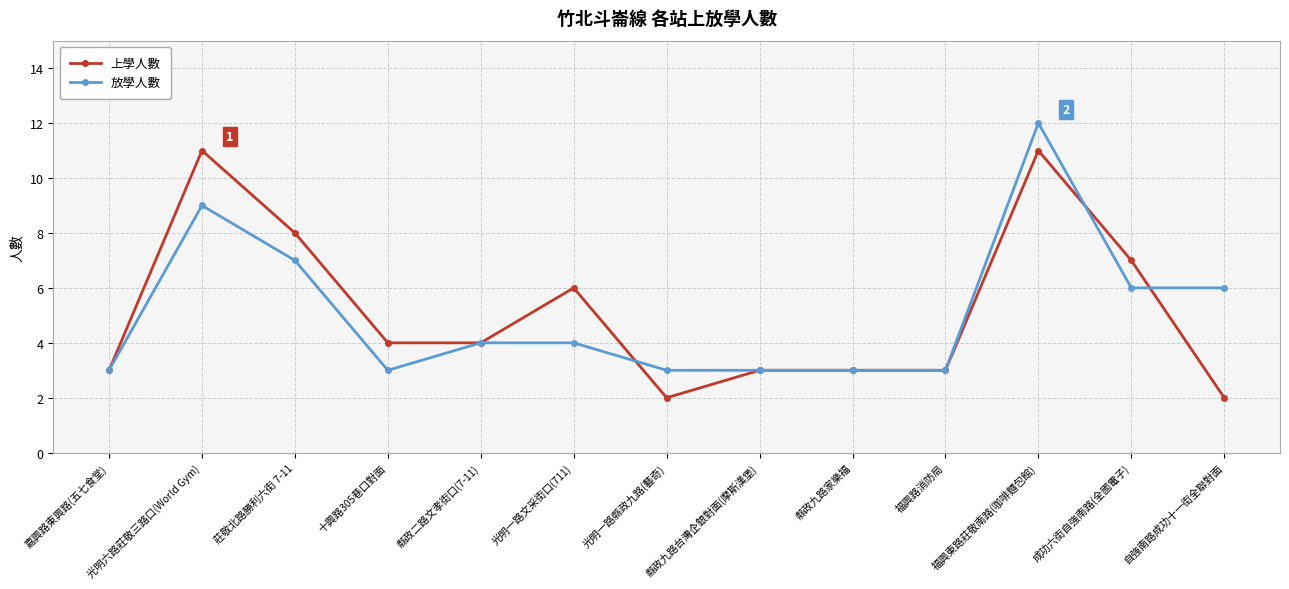

Reading right to left, what are all the values shown in this chart?

上學人數: 自強南路成功十一街全聯對面=2	成功六街自強南路(全國電子)=7	福興東路莊敬南路(咖啡麵包館)=11	福興路消防局=3	縣政九路家樂福=3	縣政九路台灣企銀對面(摩斯漢堡)=3	光明一路縣政九路(藝奇)=2	光明一路文采街口(711)=6	縣政二路文孝街口(7-11)=4	十興路305巷口對面=4	莊敬北路勝利六街 7-11=8	光明六路莊敬三路口(World Gym)=11	嘉興路東興路(五七食堂)=3
放學人數: 自強南路成功十一街全聯對面=6	成功六街自強南路(全國電子)=6	福興東路莊敬南路(咖啡麵包館)=12	福興路消防局=3	縣政九路家樂福=3	縣政九路台灣企銀對面(摩斯漢堡)=3	光明一路縣政九路(藝奇)=3	光明一路文采街口(711)=4	縣政二路文孝街口(7-11)=4	十興路305巷口對面=3	莊敬北路勝利六街 7-11=7	光明六路莊敬三路口(World Gym)=9	嘉興路東興路(五七食堂)=3